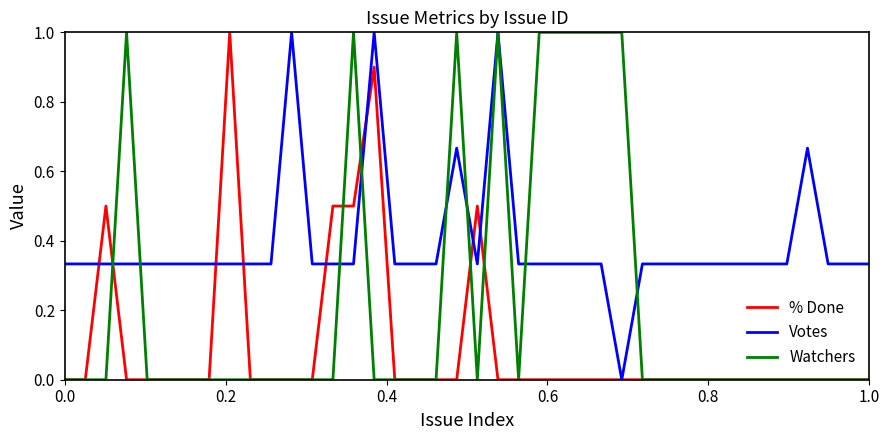

What is the sum of all Votes values?

15.7